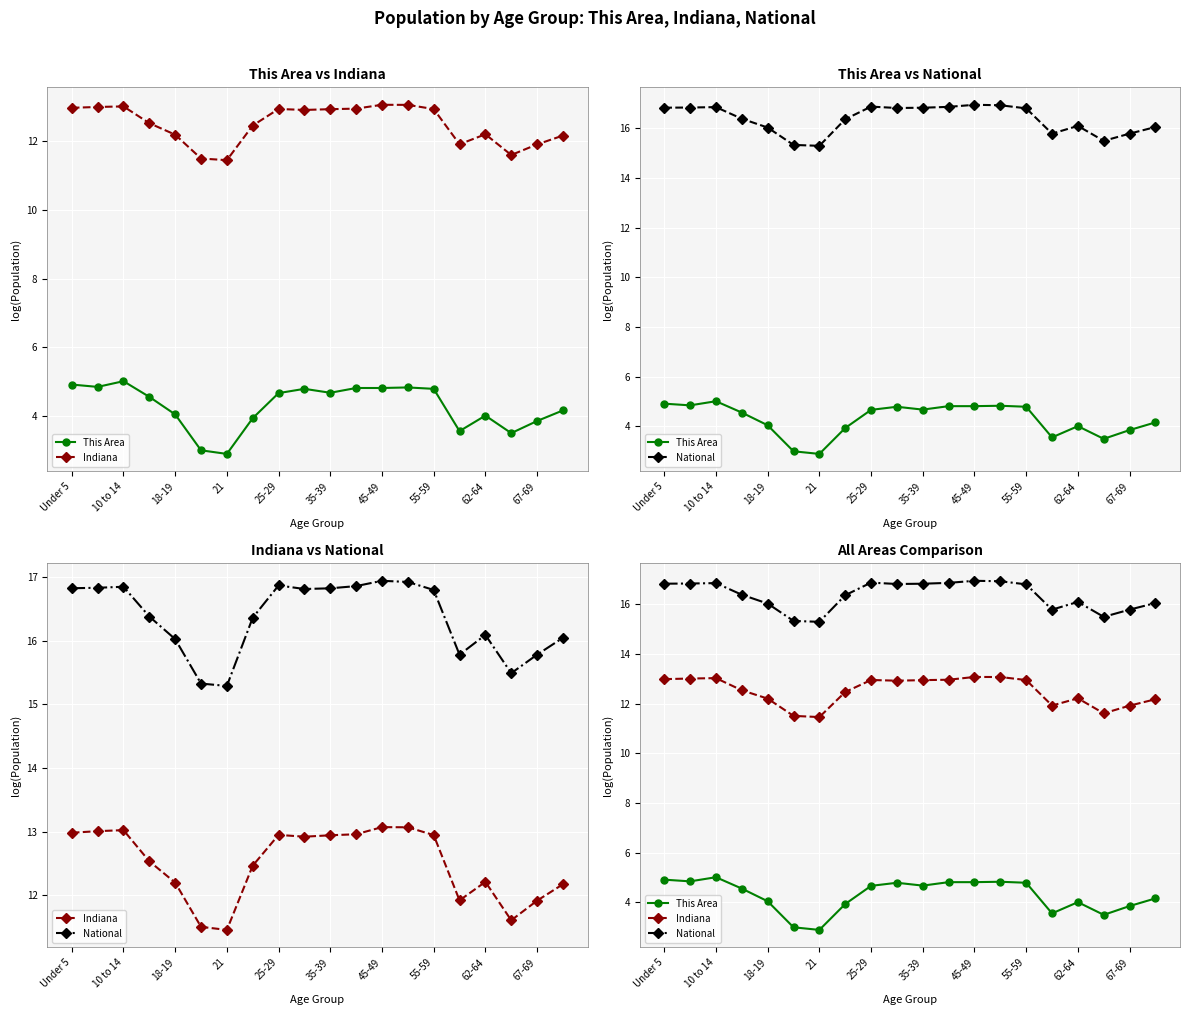

The value of This Area at 10 to 14 is 6.6. True or false?

False